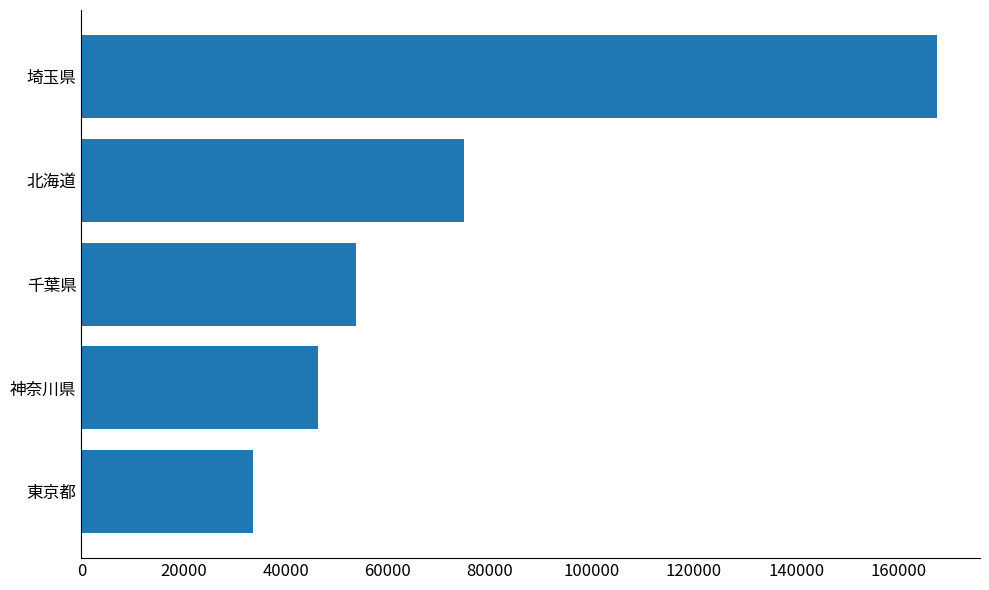

Count the number of data series in this chart.

1